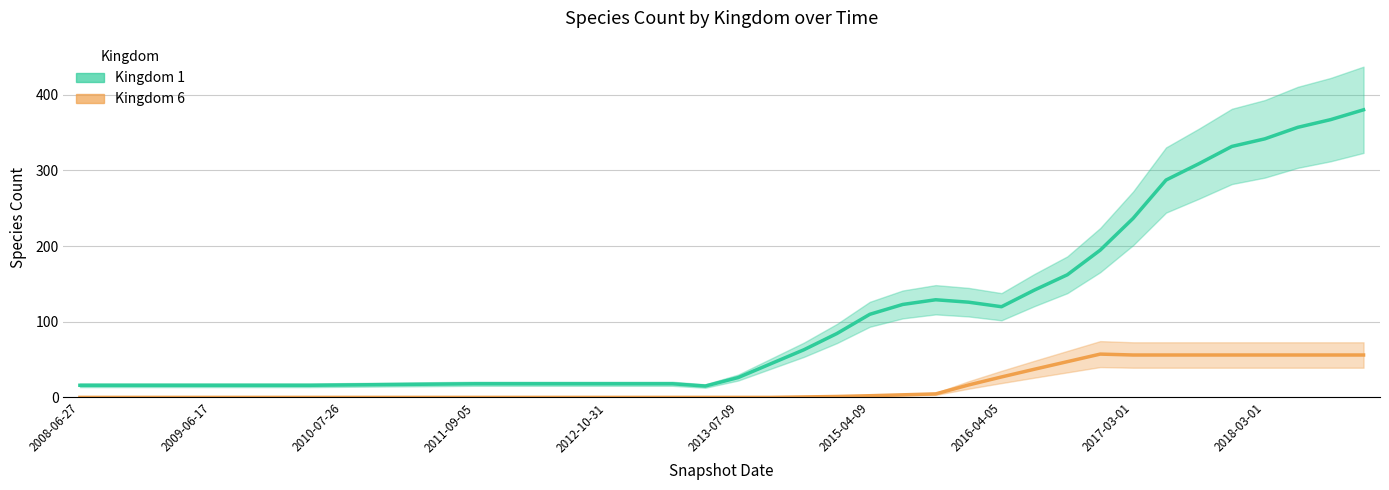

Count the number of values greater than 26.

20